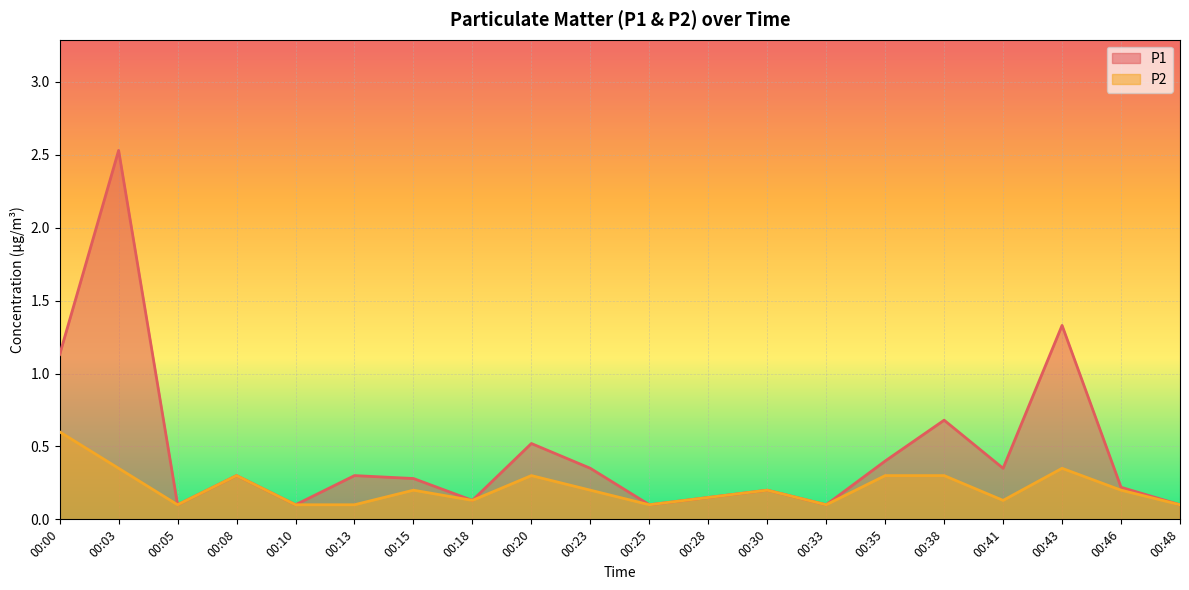

Reading right to left, what are all the values shown in this chart?

P1: 00:48=0.1	00:46=0.2	00:43=1.3	00:41=0.3	00:38=0.7	00:35=0.4	00:33=0.1	00:30=0.2	00:28=0.1	00:25=0.1	00:23=0.3	00:20=0.5	00:18=0.1	00:15=0.3	00:13=0.3	00:10=0.1	00:08=0.3	00:05=0.1	00:03=2.5	00:00=1.1
P2: 00:48=0.1	00:46=0.2	00:43=0.3	00:41=0.1	00:38=0.3	00:35=0.3	00:33=0.1	00:30=0.2	00:28=0.1	00:25=0.1	00:23=0.2	00:20=0.3	00:18=0.1	00:15=0.2	00:13=0.1	00:10=0.1	00:08=0.3	00:05=0.1	00:03=0.3	00:00=0.6